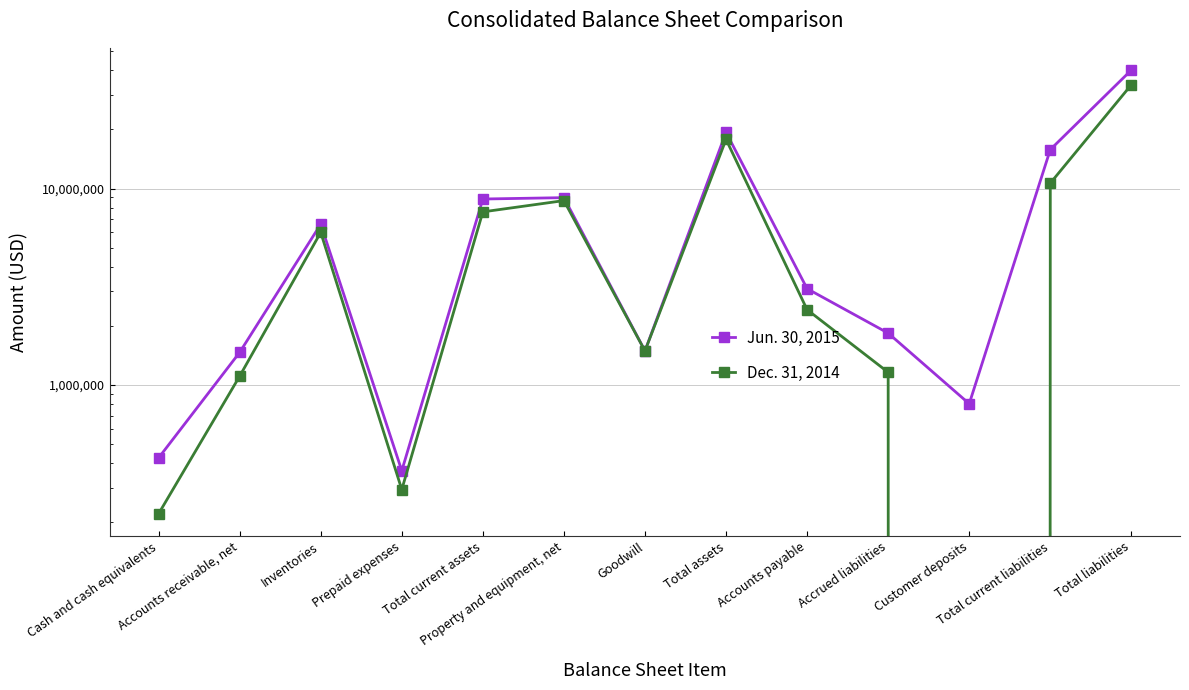

True or false: Jun. 30, 2015 has a value of 11716543 at Total current assets.

False